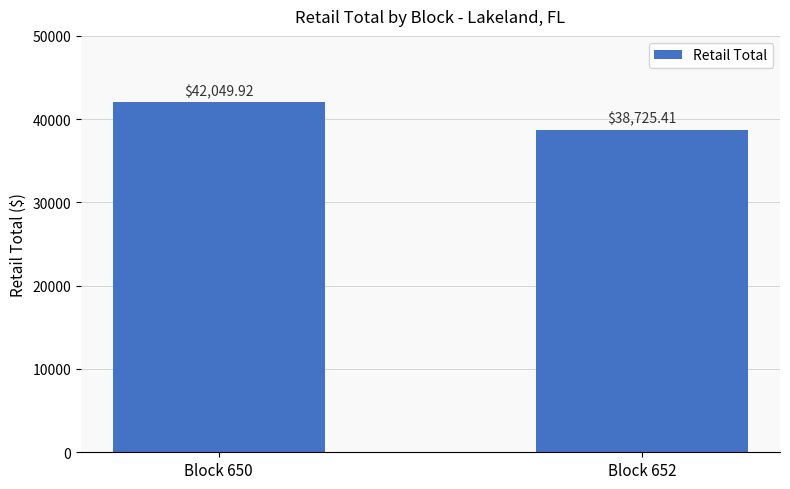

What is the value of the 1st bar from the left?

42049.9